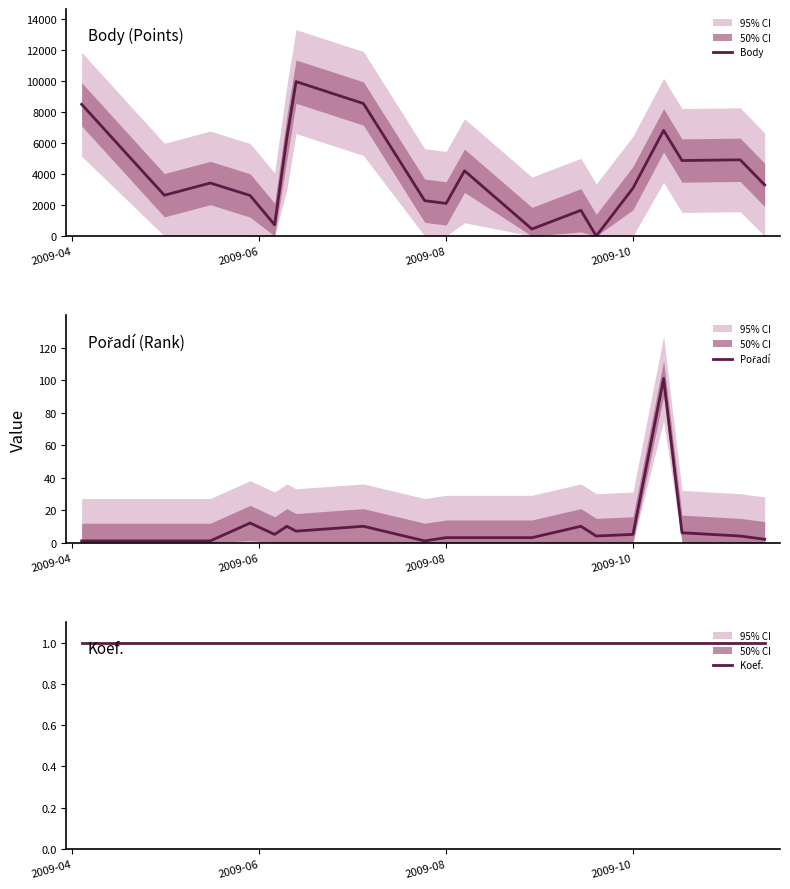

What is the maximum value for Body?

9981